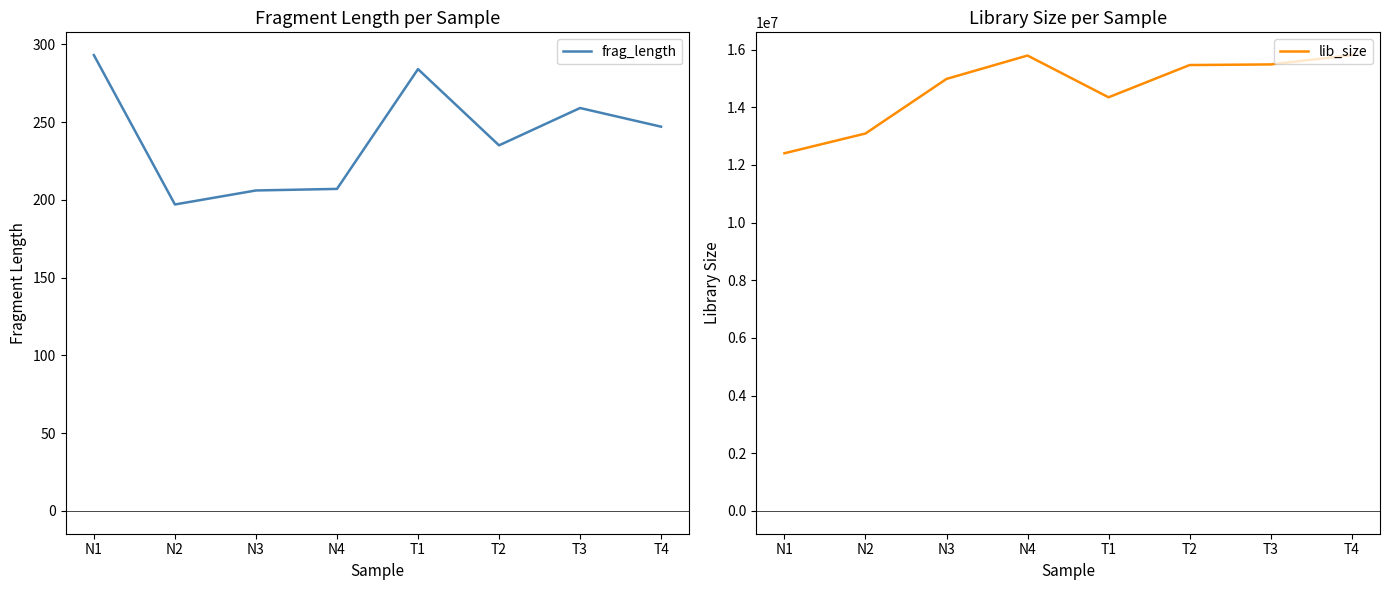

At which label does lib_size reach its minimum?

N1